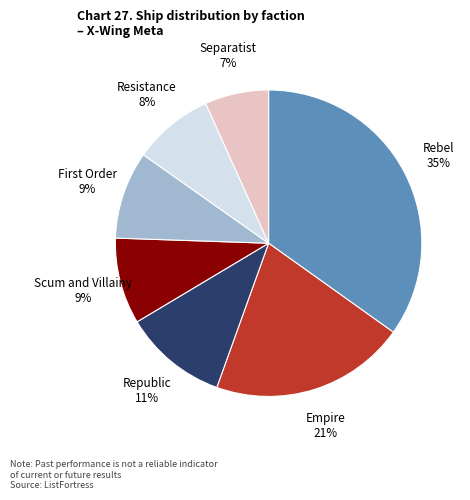

Does any single category account for the majority?

No